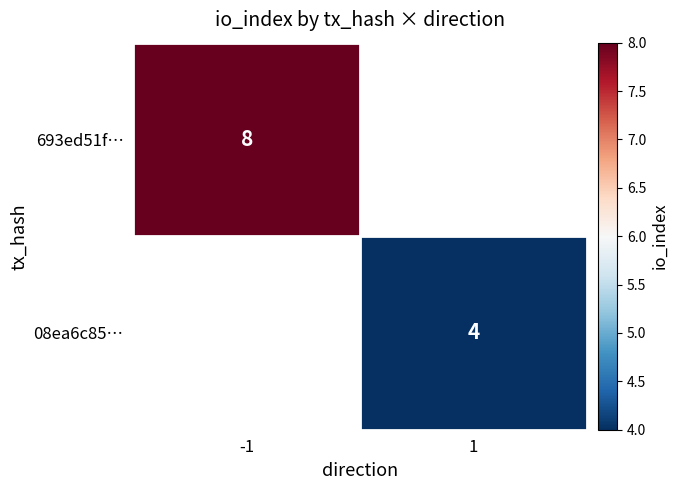

Count the number of data series in this chart.

2